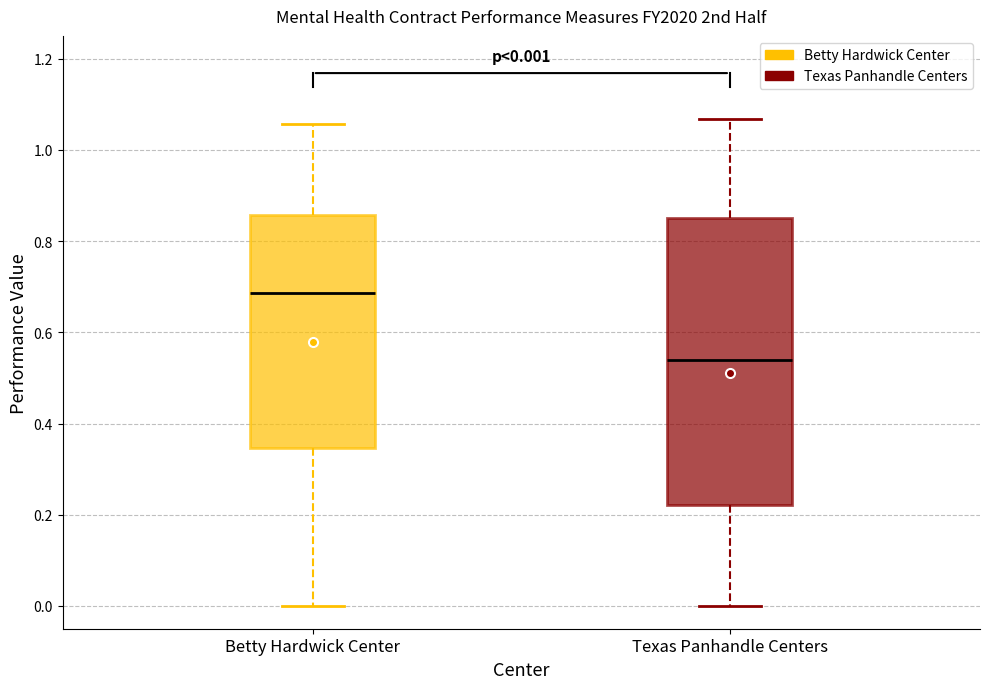

Which box's median line is the highest?

Betty Hardwick Center